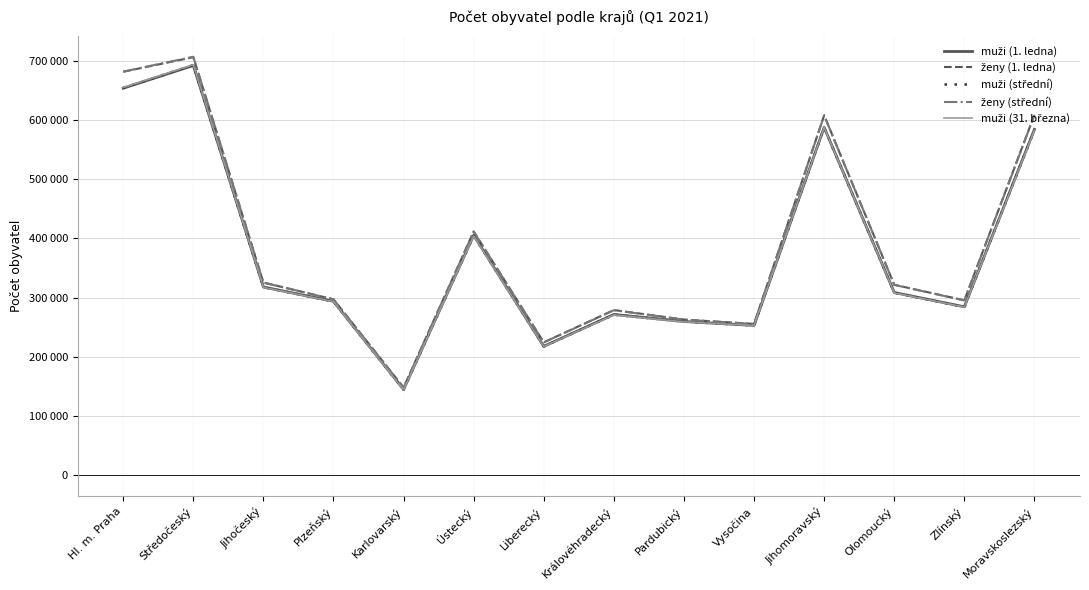

What is the average value of the ženy (1. ledna) series?

387620